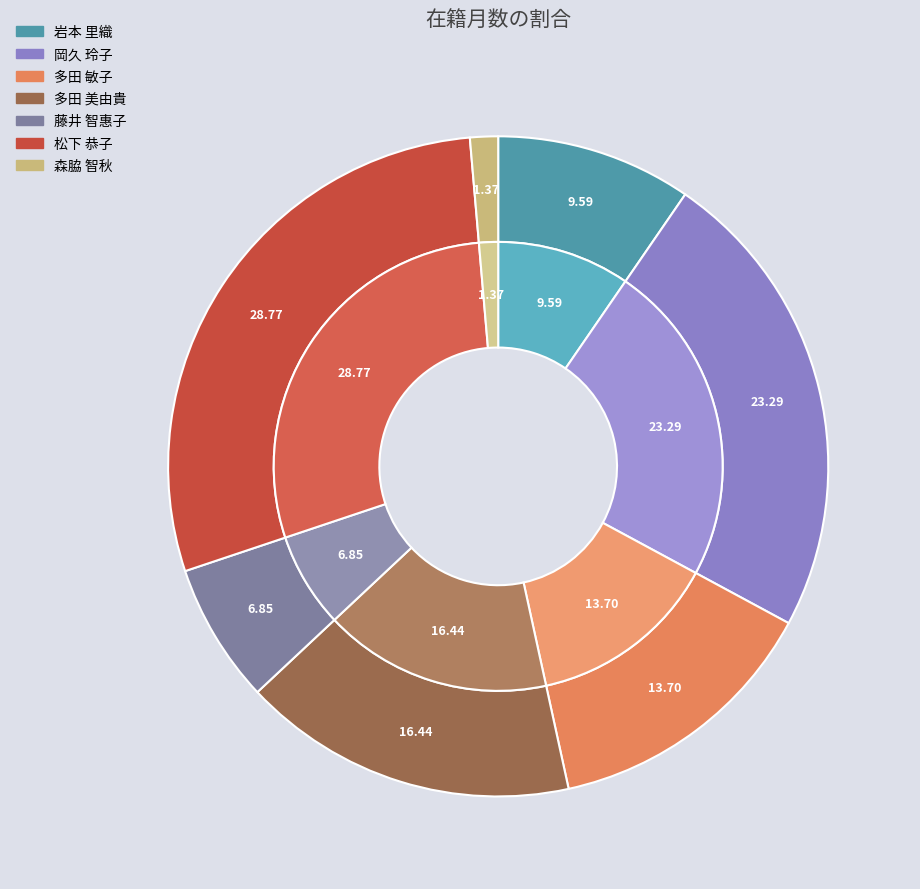

To the nearest percent, what is the combined percentage of 森脇 智秋 and 多田 美由貴?

18%